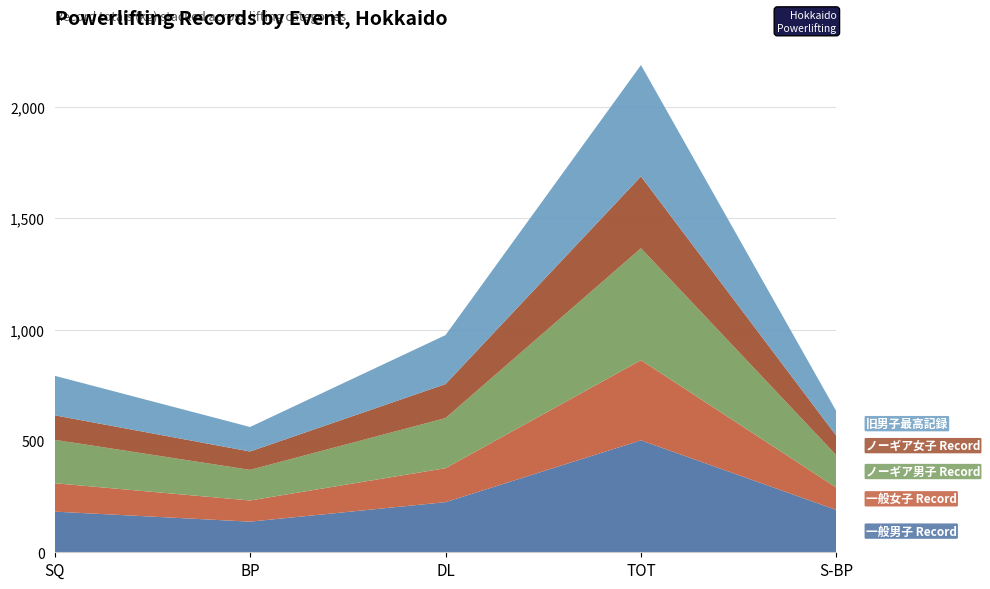

At which category is the sum across all series the highest?

TOT